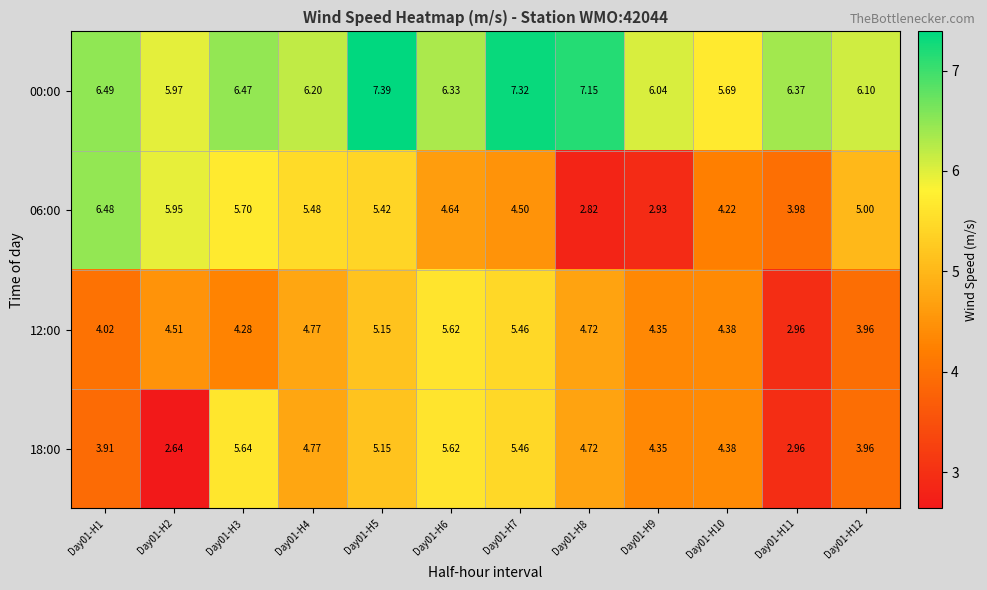

Is the value of 18:00 at Day01-H1 greater than the value of 00:00 at Day01-H2?

No